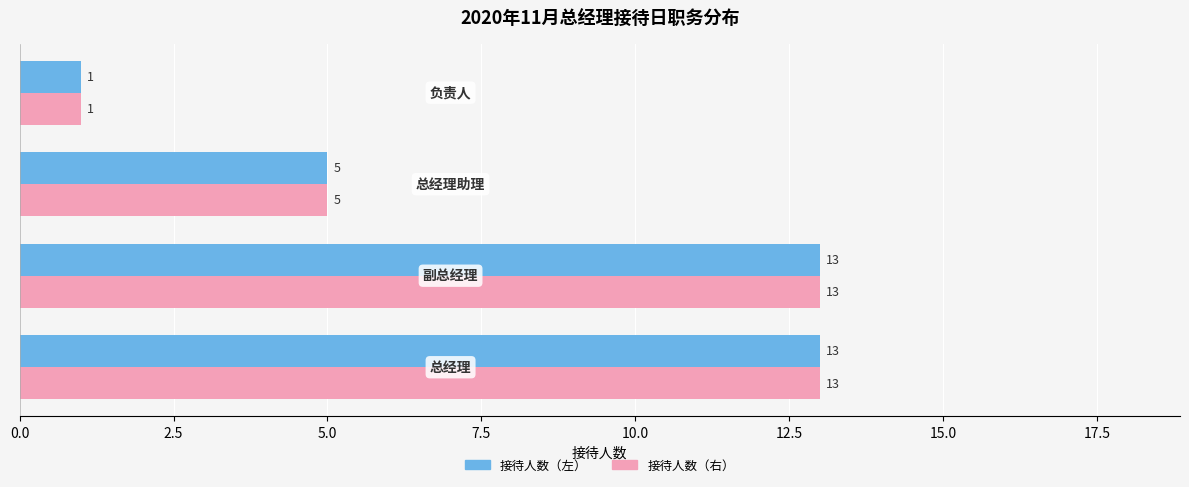

Count the number of data series in this chart.

2